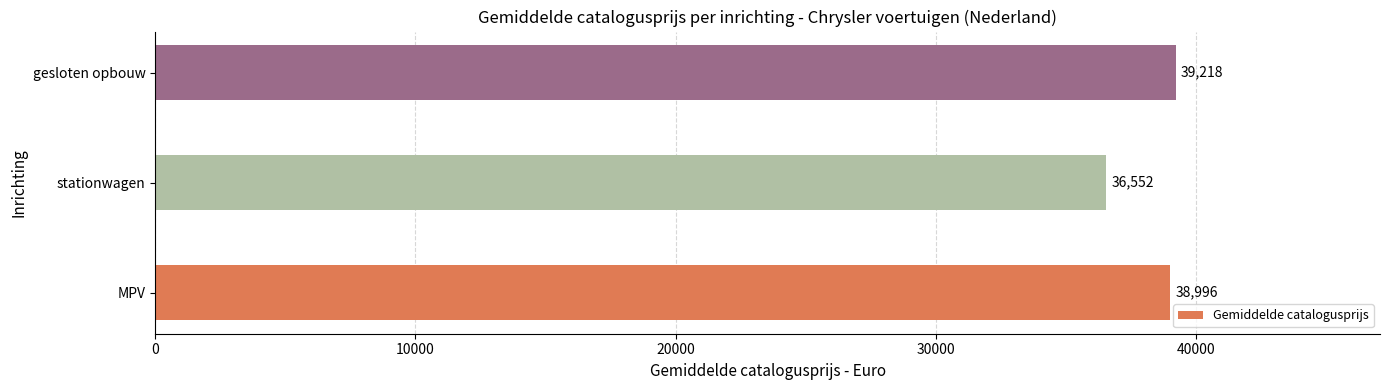

List the labels in order of value, smallest first.

stationwagen, MPV, gesloten opbouw